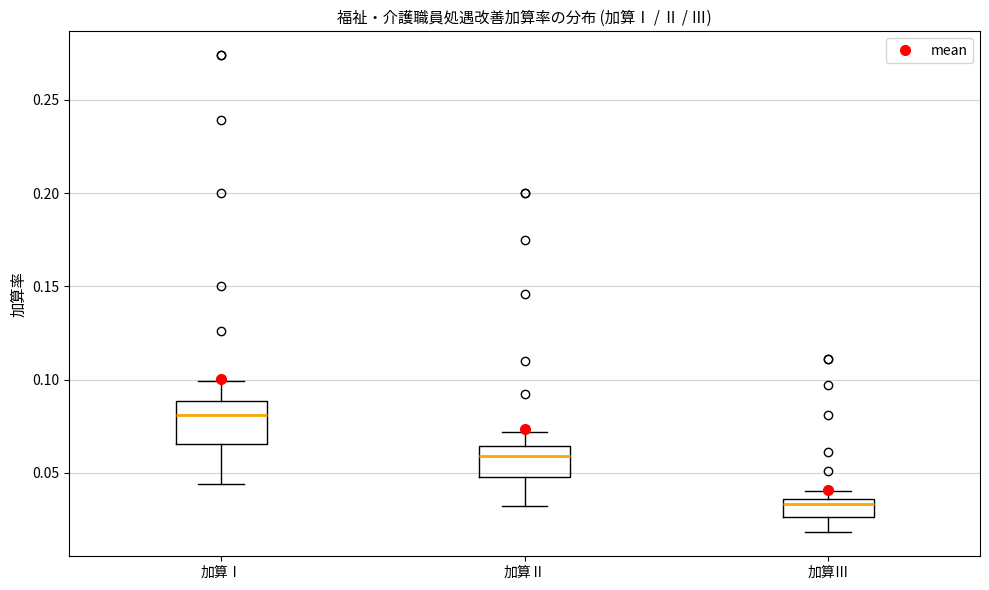

Comparing the boxes themselves (not the whiskers), which one is the tallest?

加算Ⅰ